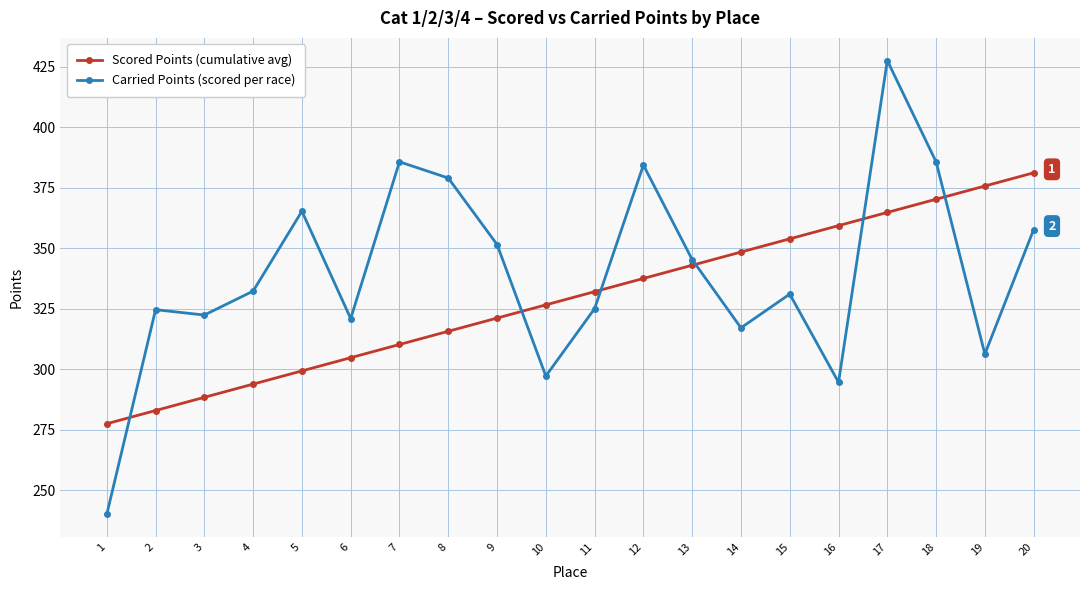

Read the Scored Points (cumulative avg) value at 5.

299.2